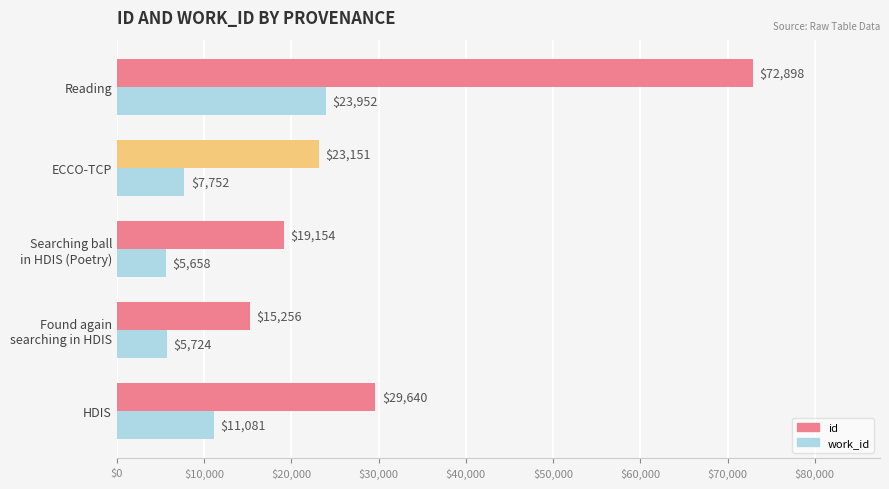

At which category is the sum across all series the highest?

Reading